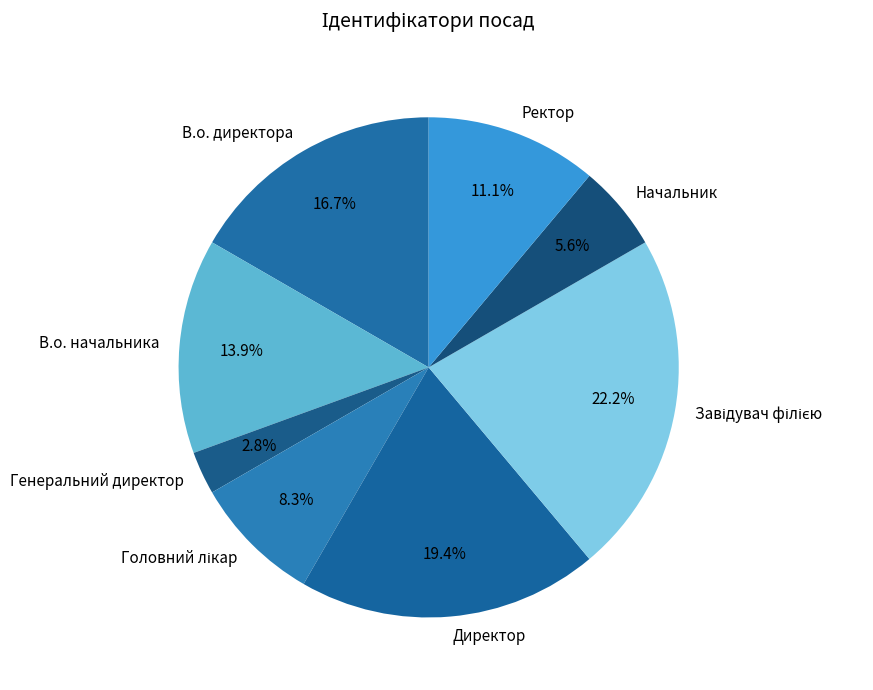

Does any single category account for the majority?

No